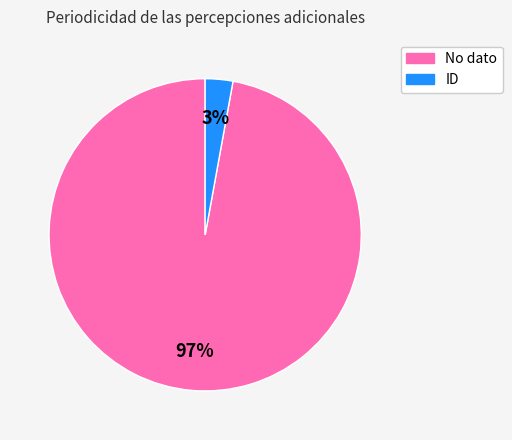

Which slice is the largest?

No dato